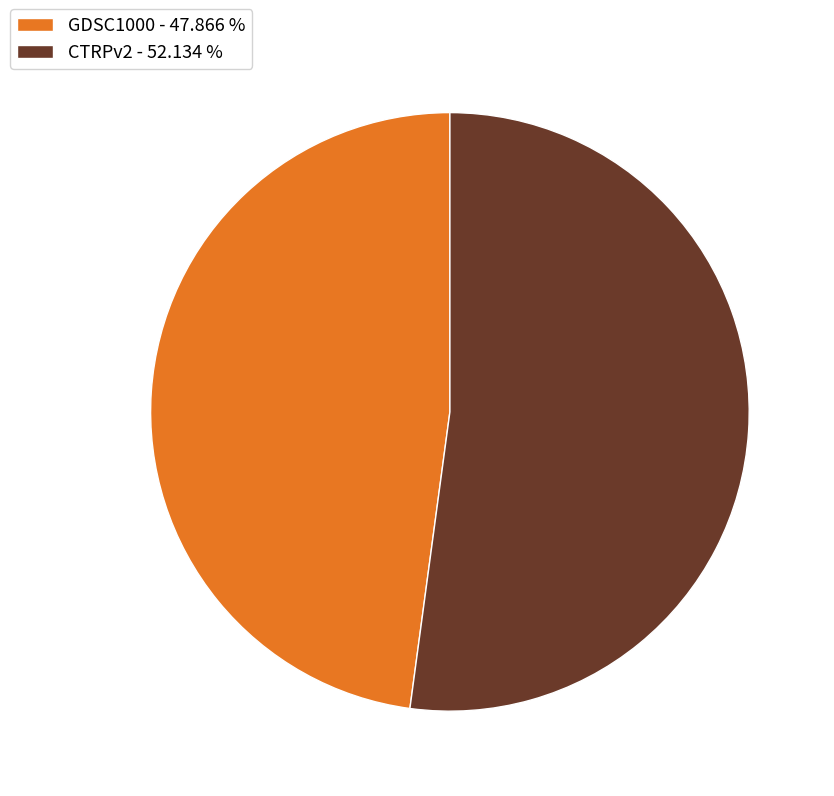

Rank the categories by value from lowest to highest.

GDSC1000, CTRPv2